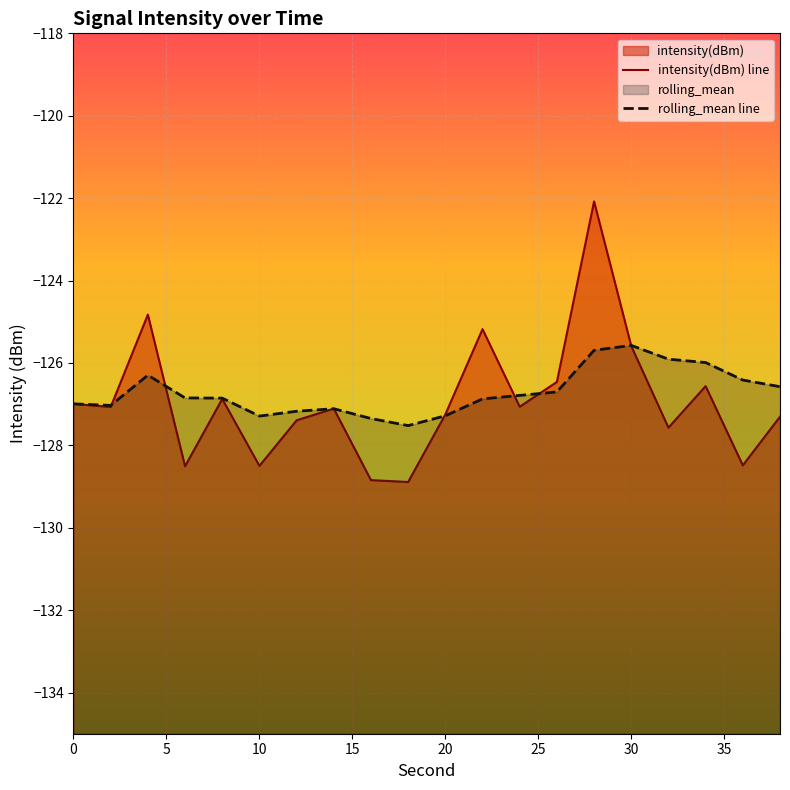

Which series has the largest range (max minus min)?

intensity(dBm)